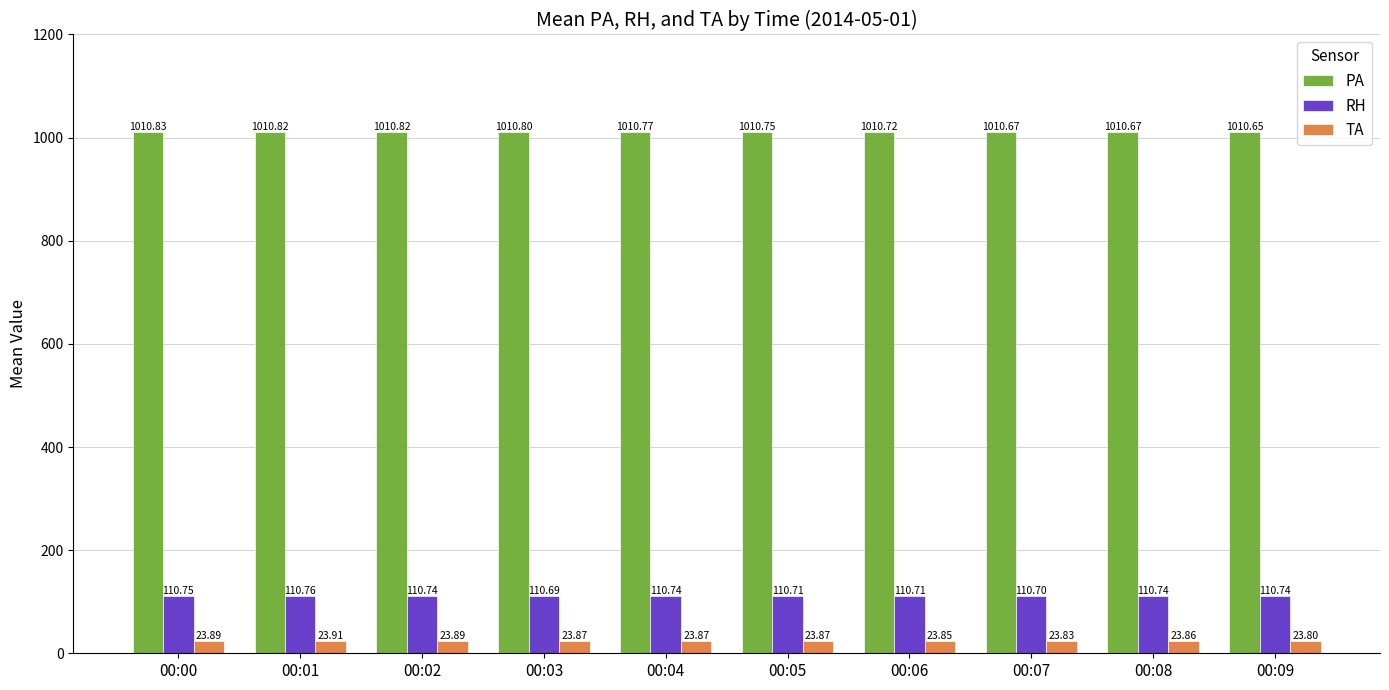

What value does the RH series have at 00:05?

110.7